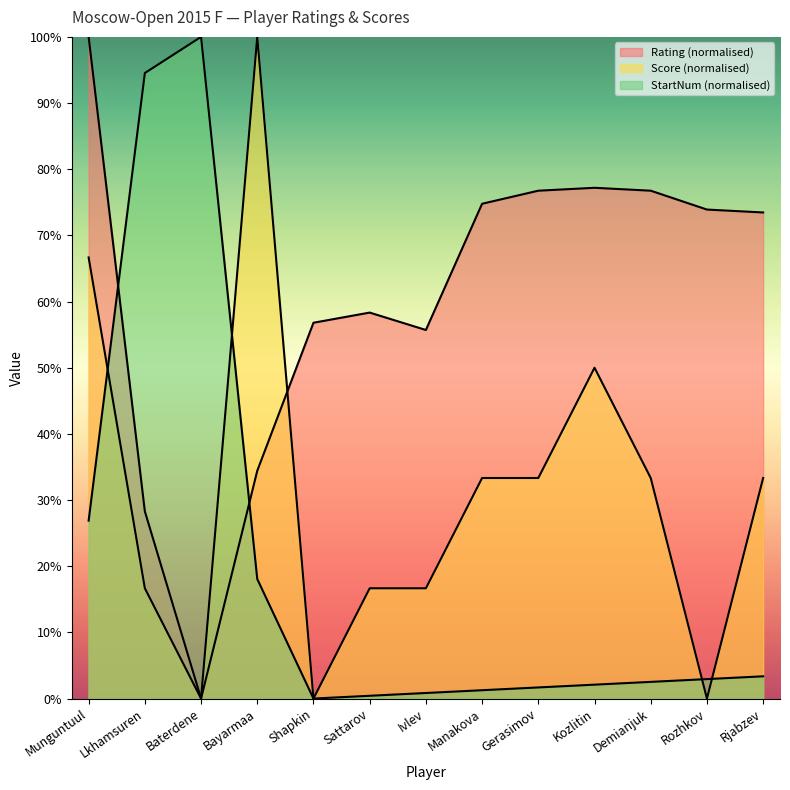

True or false: Score has a value of 33.3 at Manakova.

True